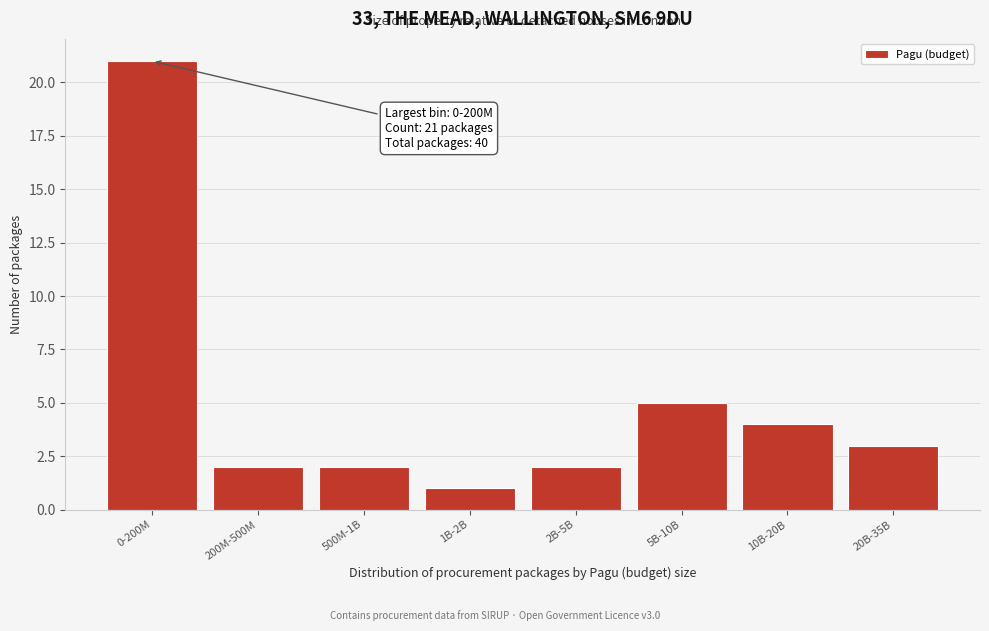

Reading right to left, what are all the values shown in this chart?

20B-35B=3	10B-20B=4	5B-10B=5	2B-5B=2	1B-2B=1	500M-1B=2	200M-500M=2	0-200M=21